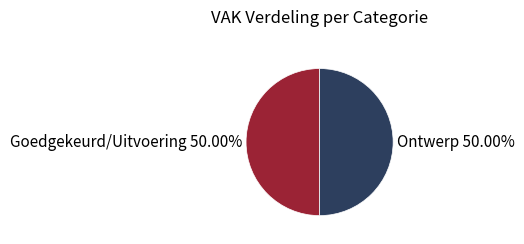

Do Ontwerp 50.00% and Goedgekeurd/Uitvoering 50.00% together represent more than half of the pie?

Yes